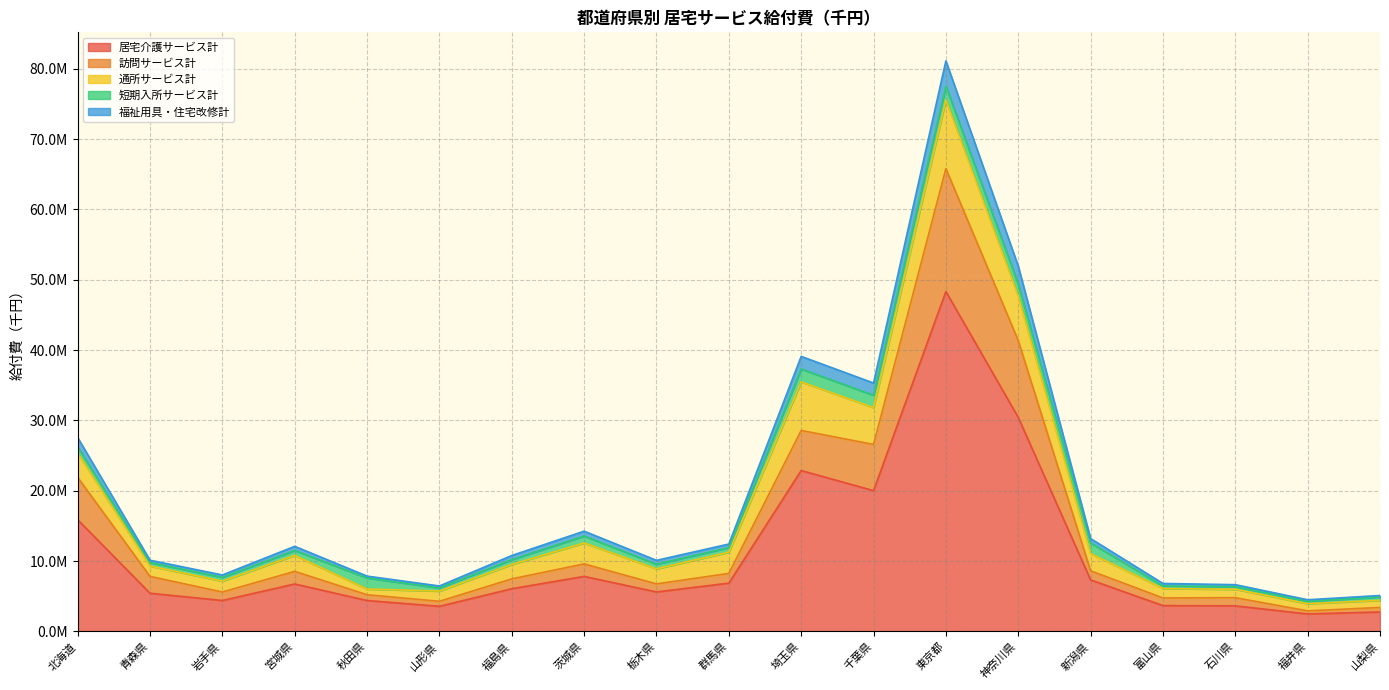

True or false: 訪問サービス計 and 福祉用具・住宅改修計 intersect in this chart.

False